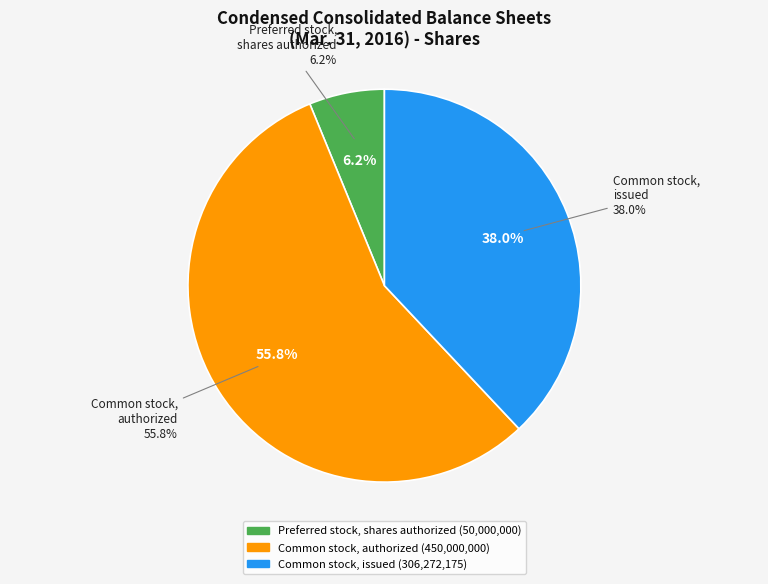

What is the majority slice?

Common stock, authorized